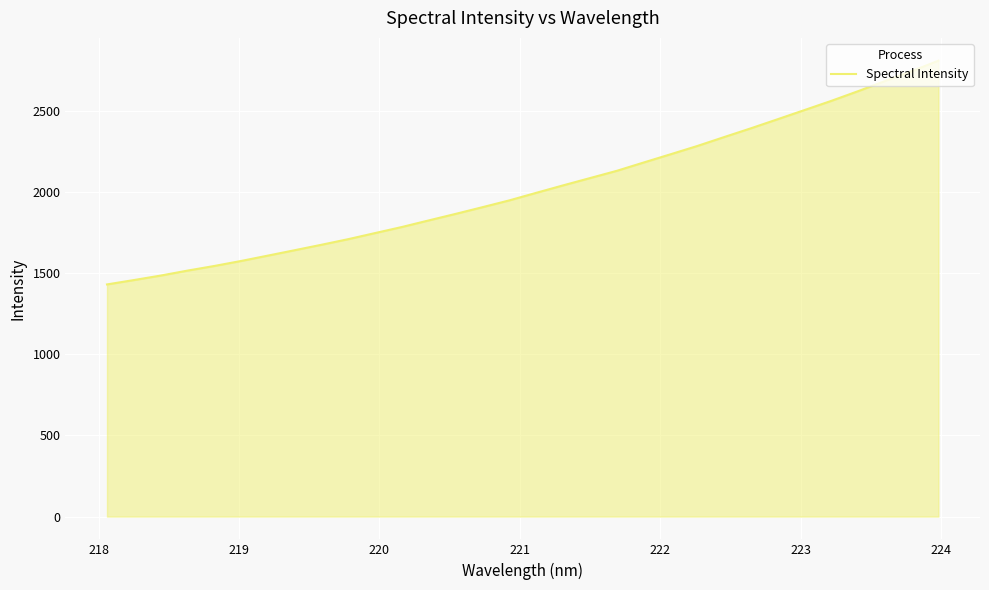

How many distinct data groups are displayed?

1